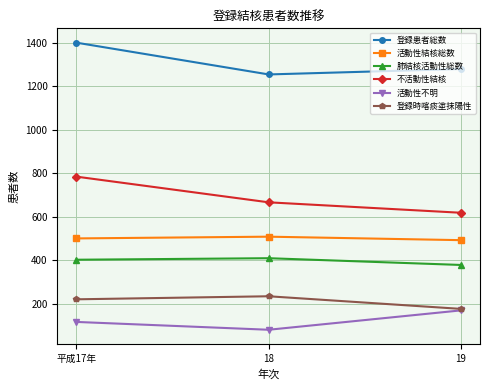

At which category does the chart reach its minimum across all series?

18